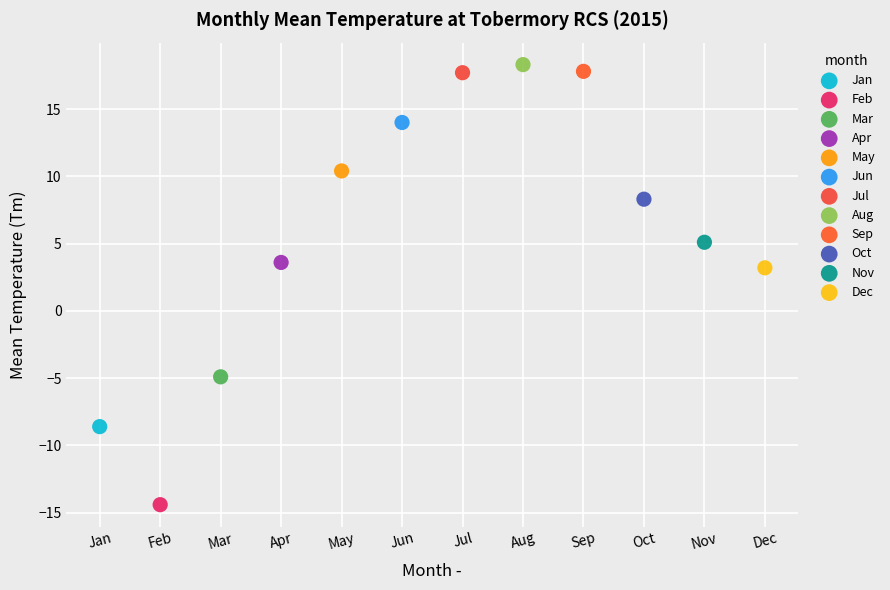

What are all the series names shown in the legend?

Jan, Feb, Mar, Apr, May, Jun, Jul, Aug, Sep, Oct, Nov, Dec